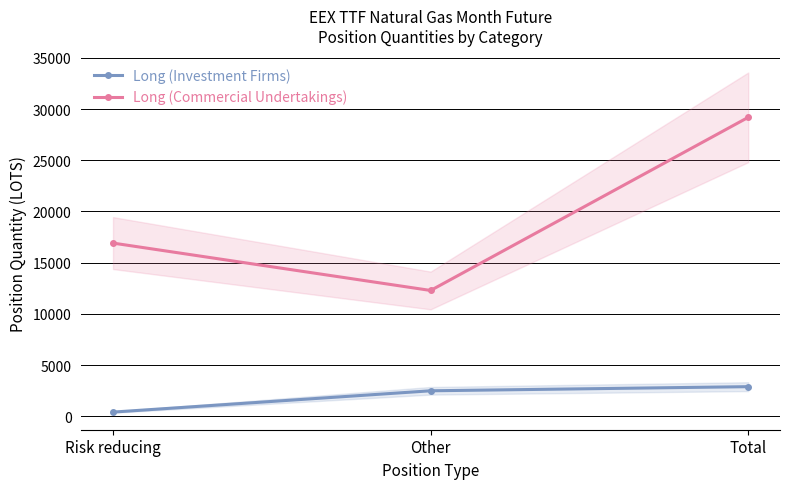

At which category is the sum across all series the highest?

Total